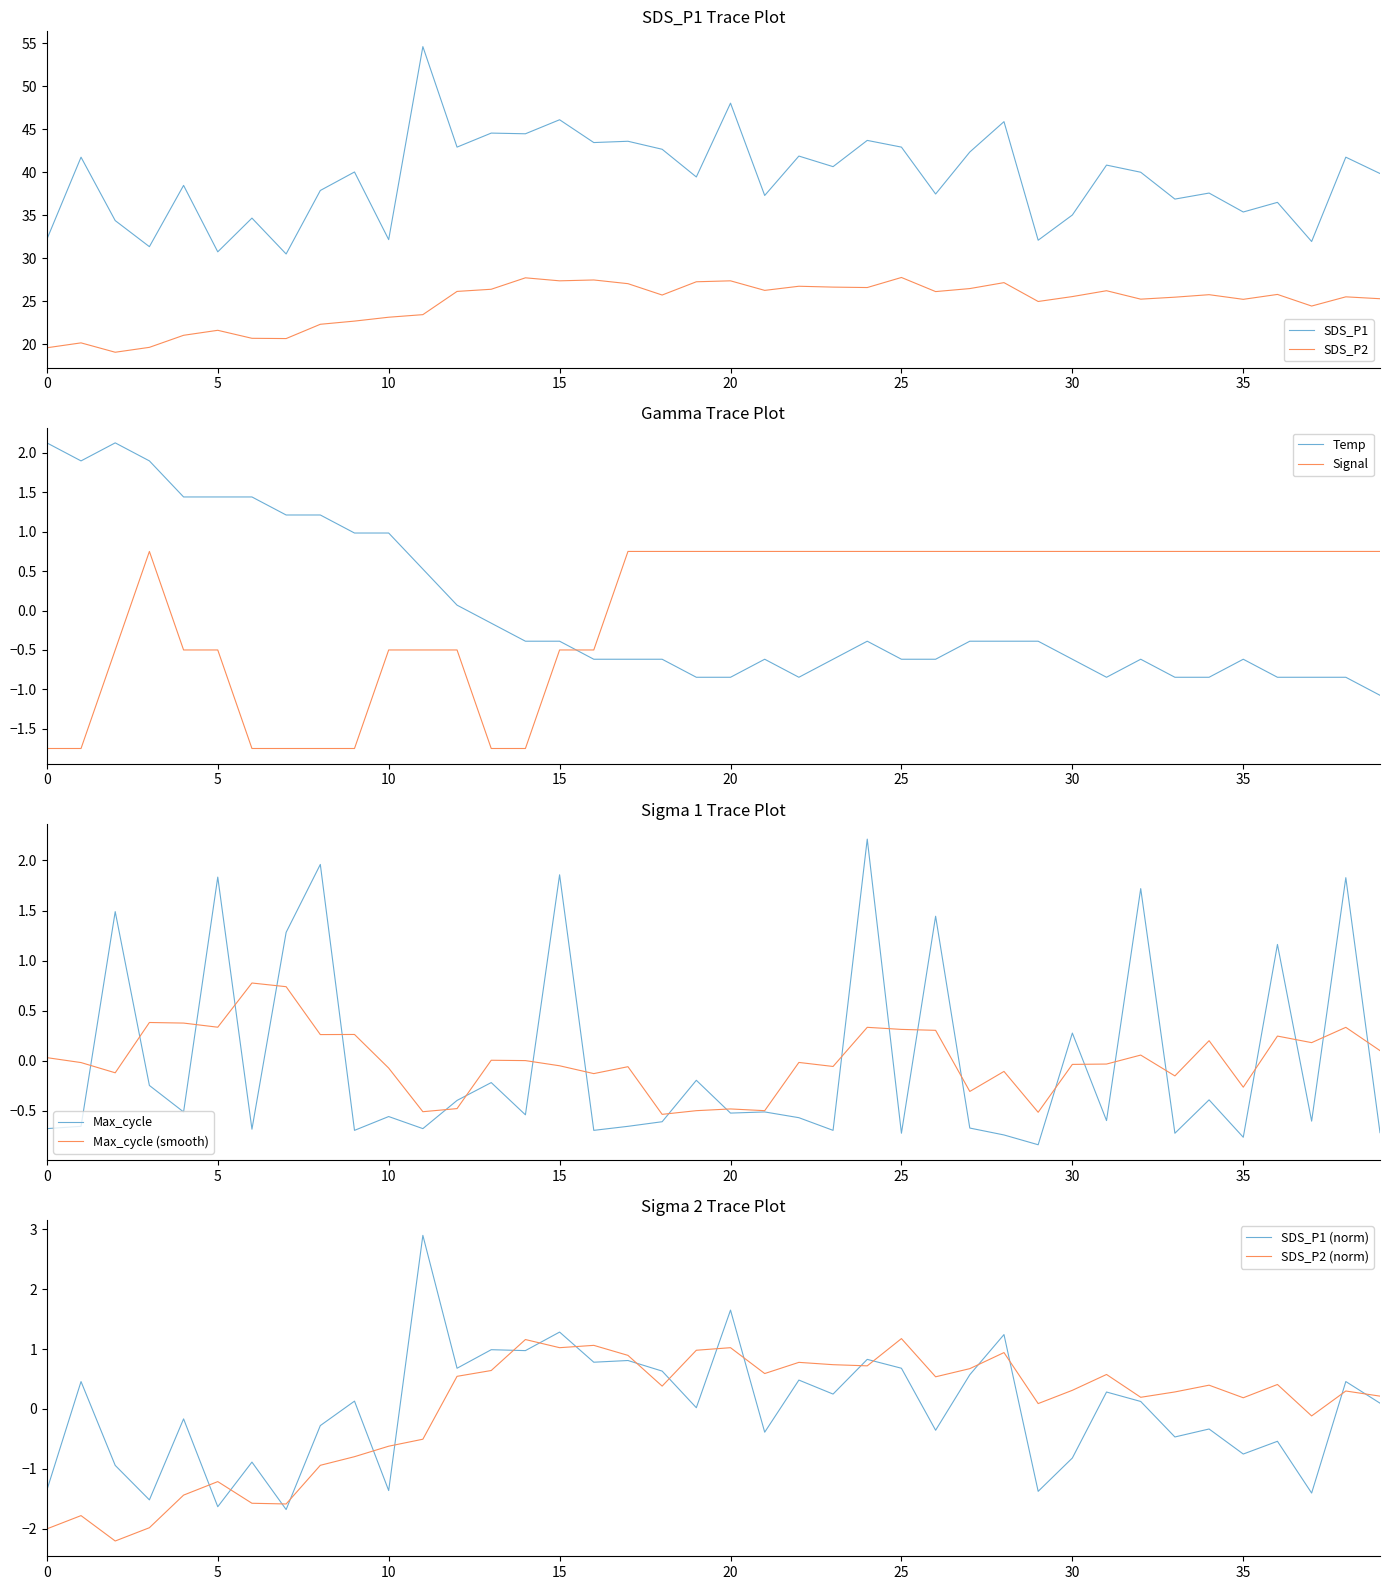

What is the maximum value for Max_cycle?

2.2